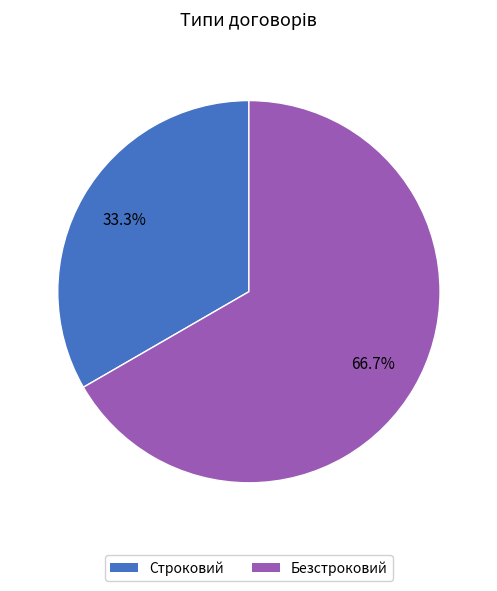

Does any single category account for the majority?

Yes